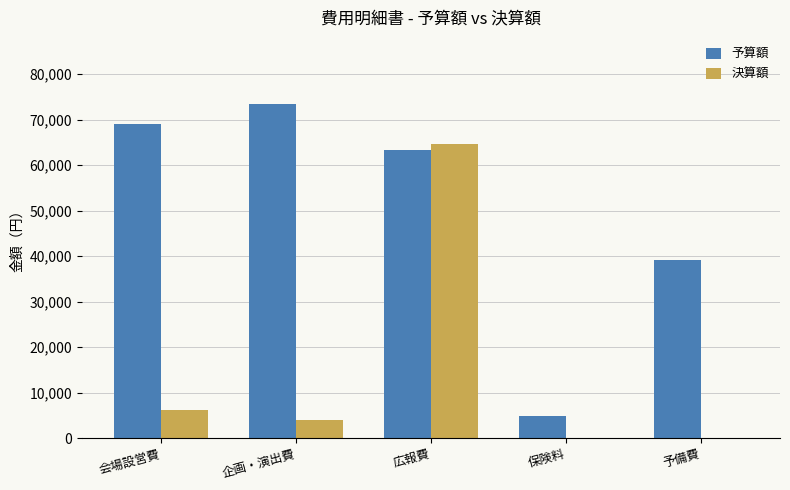

How many groups of bars are there?

5